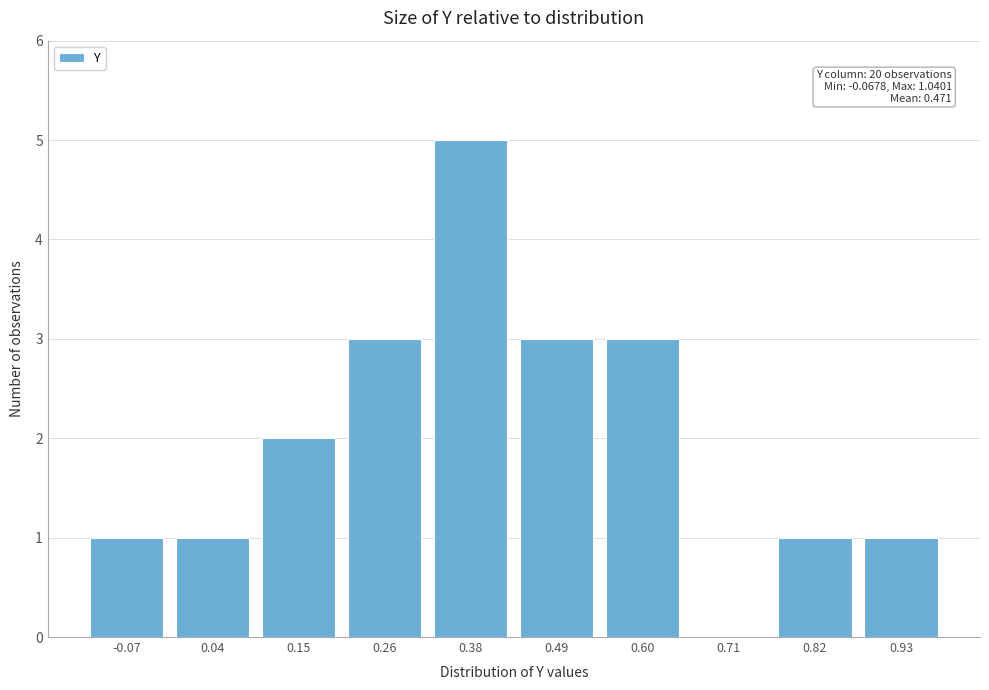

Reading left to right, what are all the values shown in this chart?

-0.07=1	0.04=1	0.15=2	0.26=3	0.38=5	0.49=3	0.60=3	0.71=0	0.82=1	0.93=1